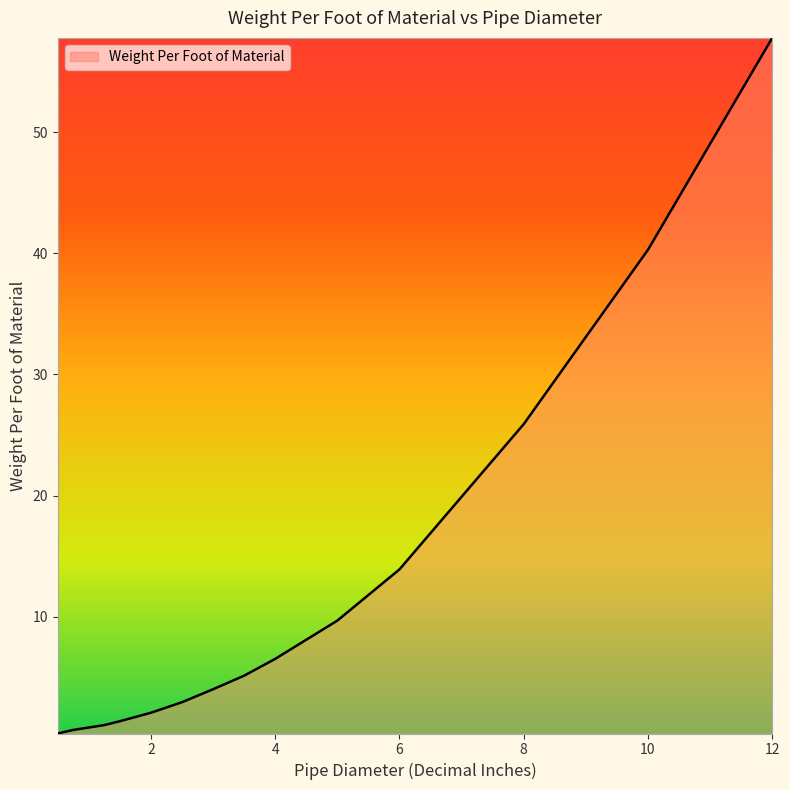

What is the greatest value displayed?

57.8